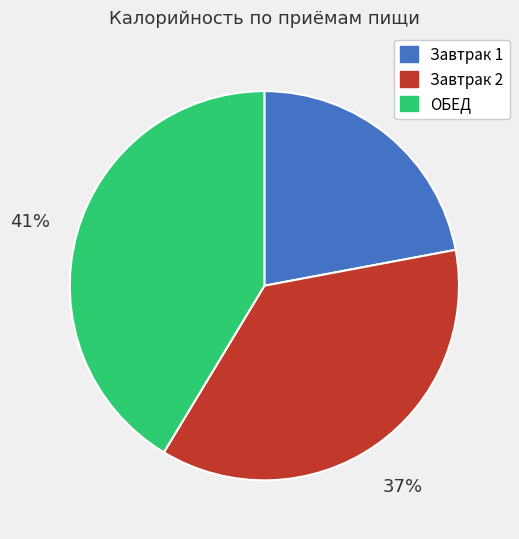

To the nearest percent, what is the difference between the largest and smallest slice percentages?

19%